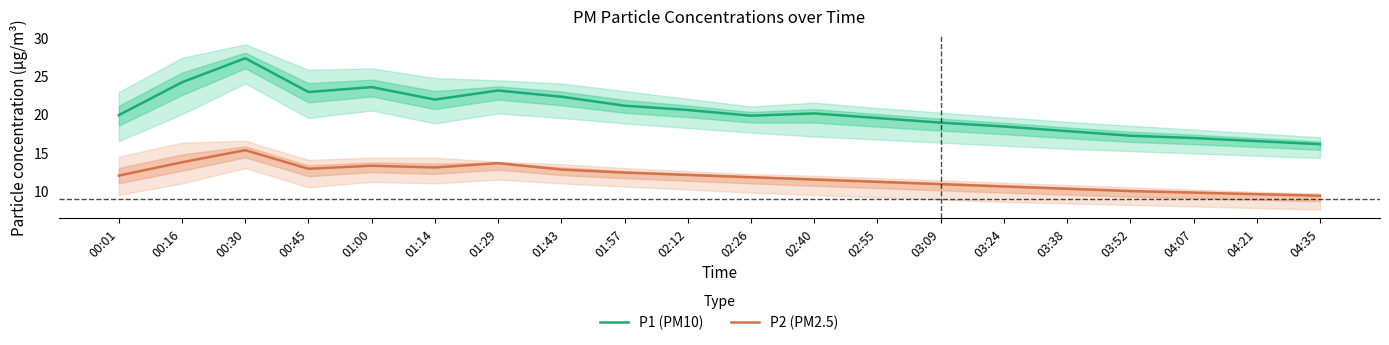

What position from the right is 00:45?

17